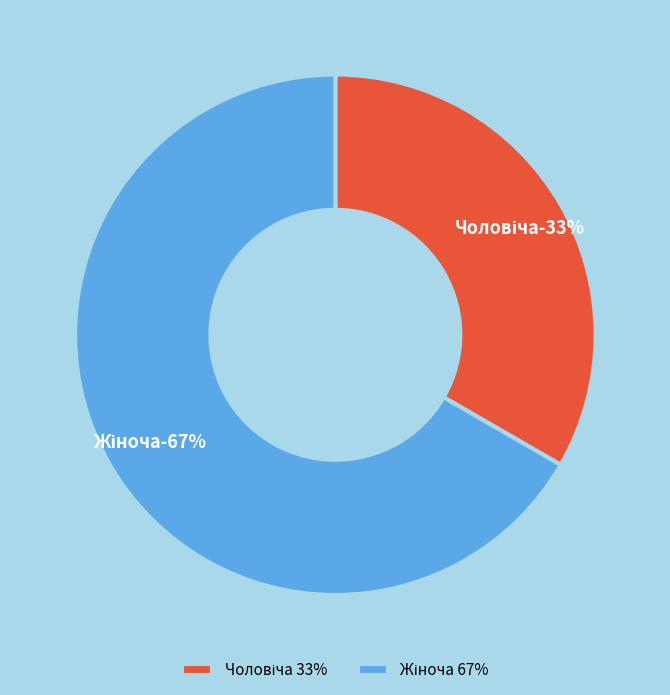

To the nearest percent, what is the combined percentage of Жіноча and Чоловіча?

100%